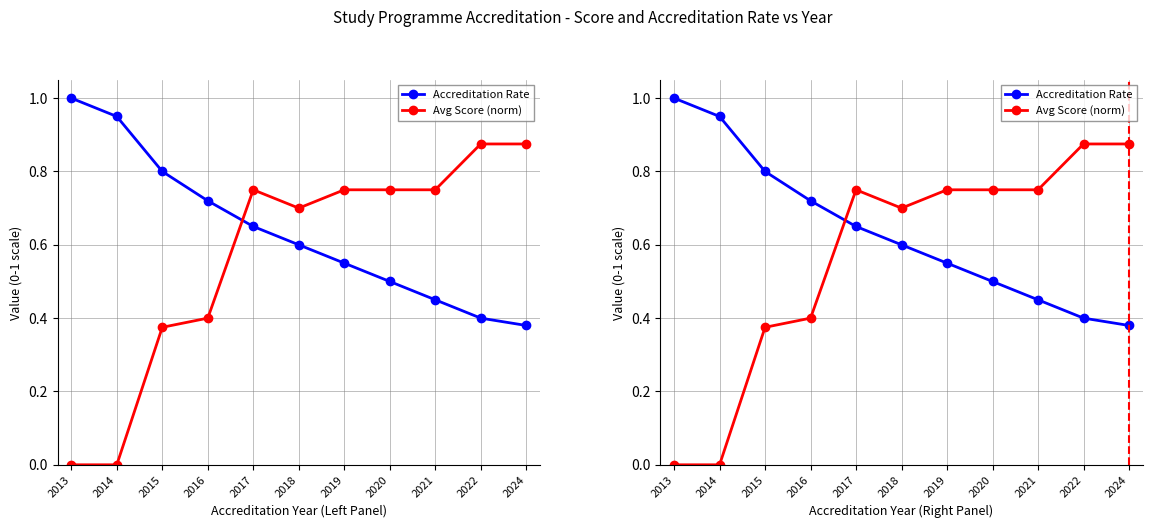

At which label does Avg Score (norm) reach its minimum?

2013